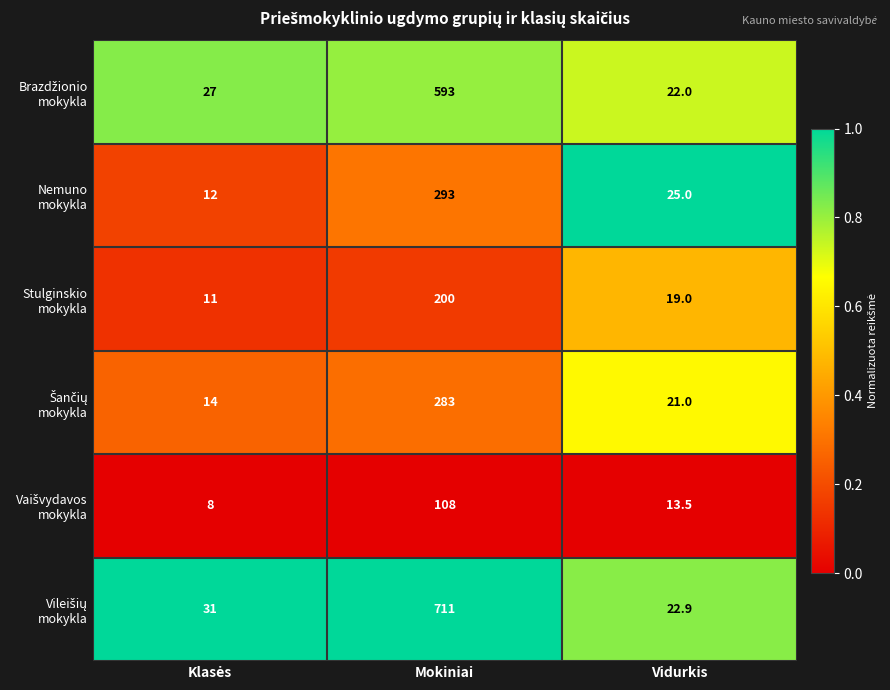

What is the minimum value shown in the chart?

8.0